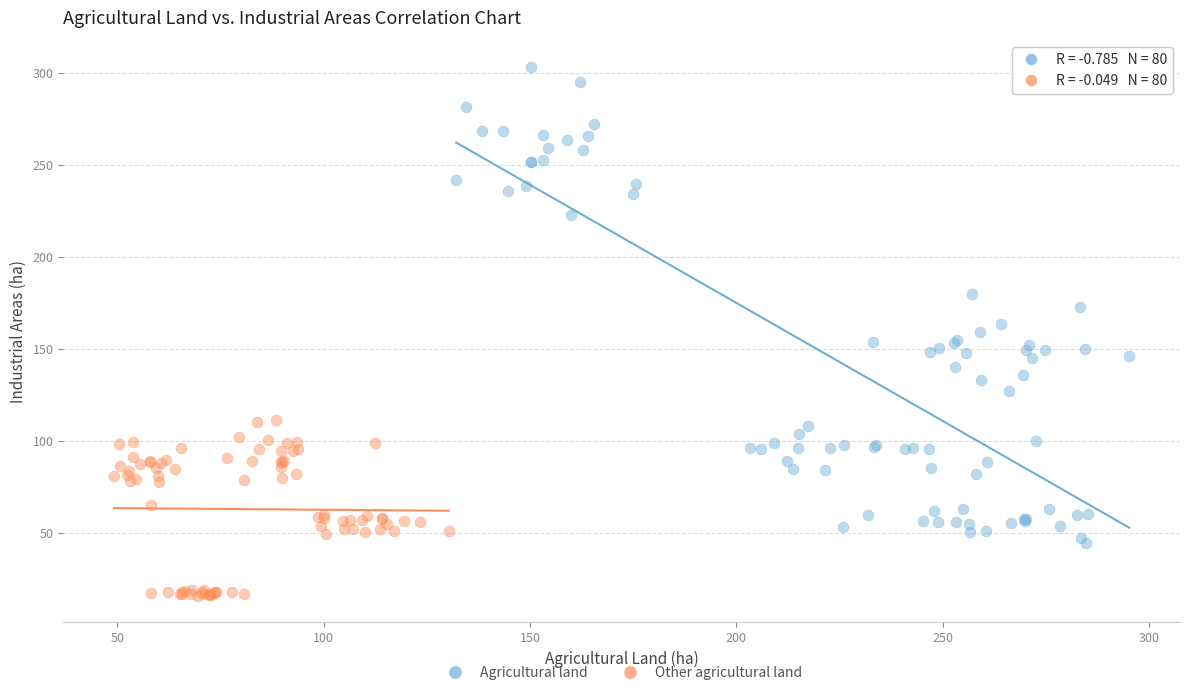

Which series has the largest Y range (max minus min)?

Agricultural land